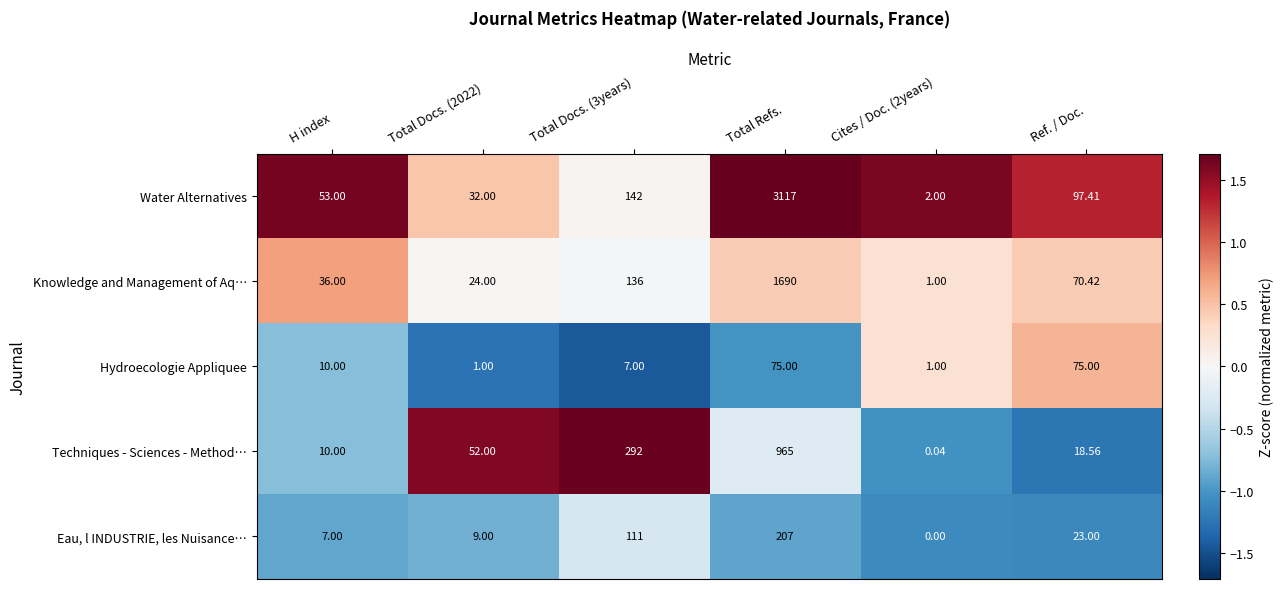

Which series has the largest total across all categories?

Water Alternatives